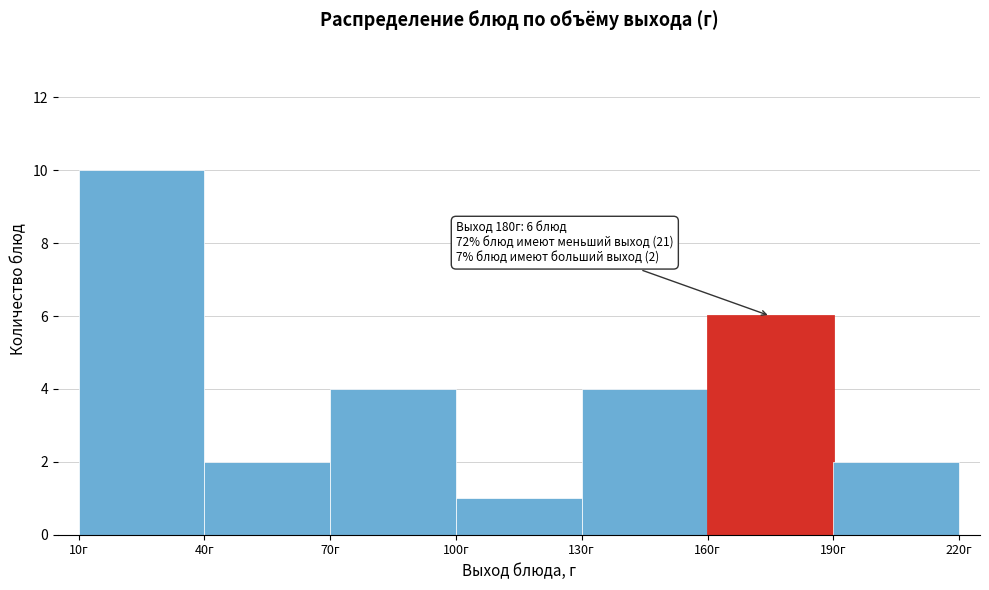

Which range on the x-axis has the tallest bar?

10 to 40